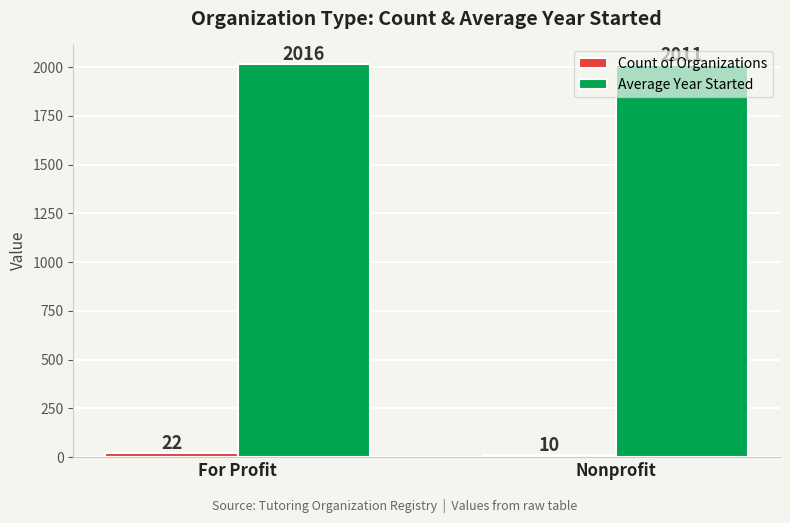

What is the greatest value displayed?

2015.5